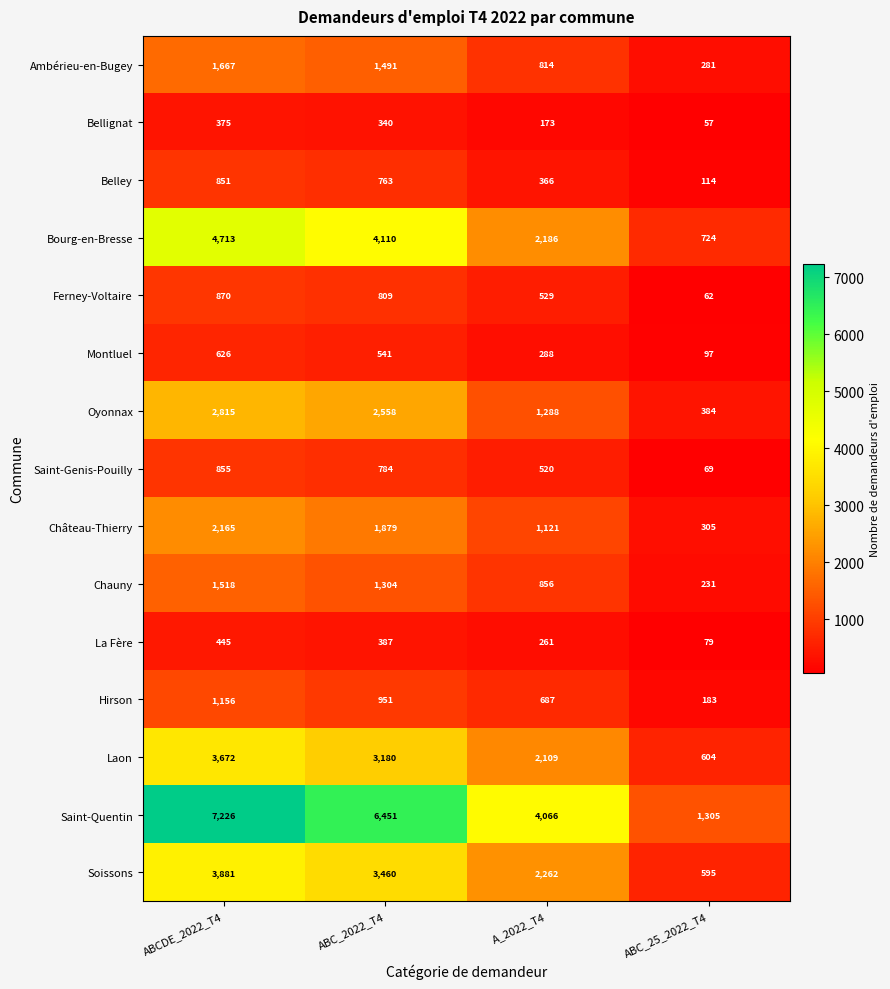

Which series has the largest range (max minus min)?

Saint-Quentin